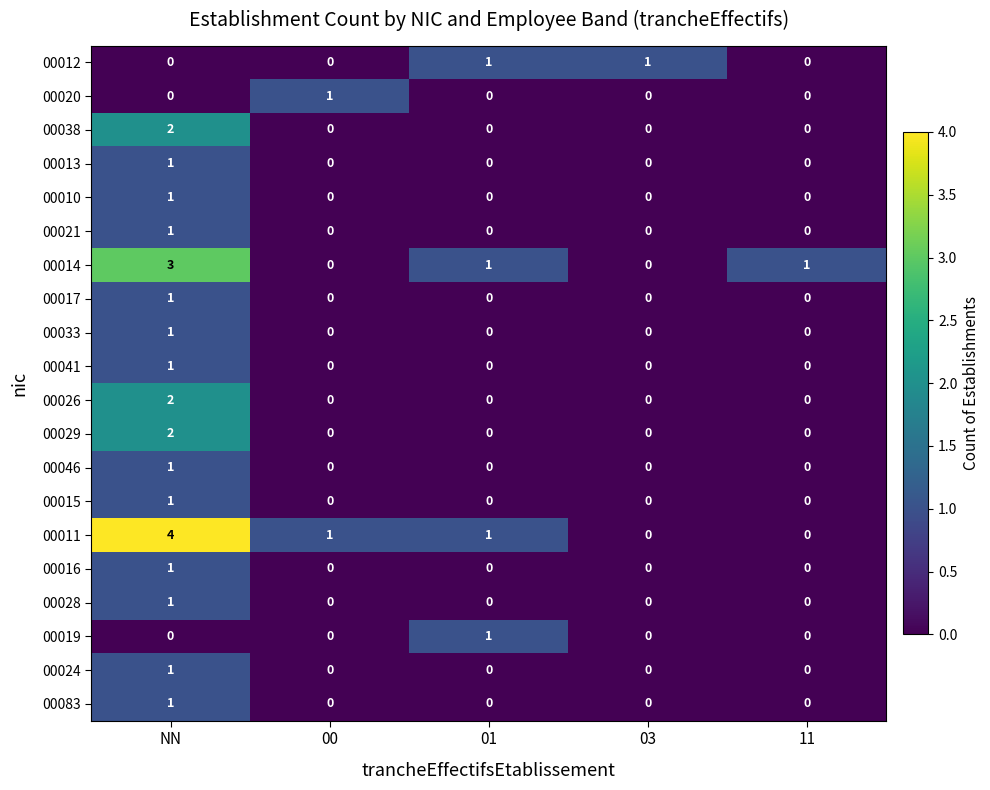

Between NN and 01, which series saw the biggest shift?

00011